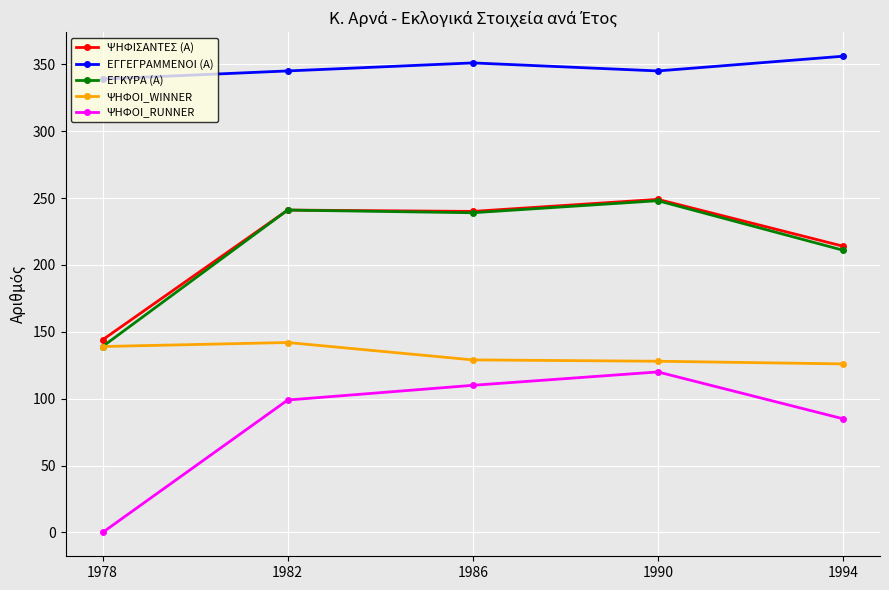

At which label is ΨΗΦΟΙ_RUNNER closest to 60?

1994